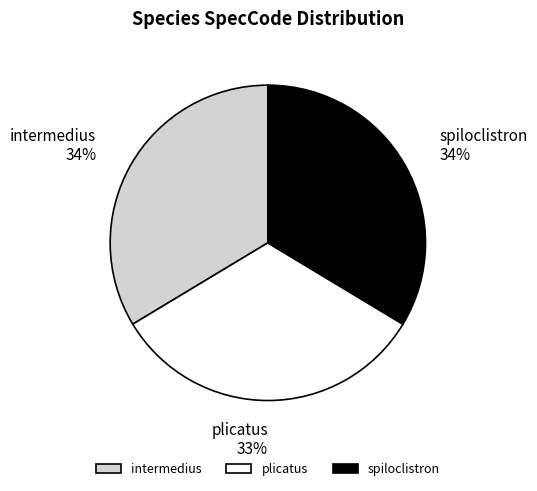

To the nearest percent, what portion does spiloclistron represent?

34%